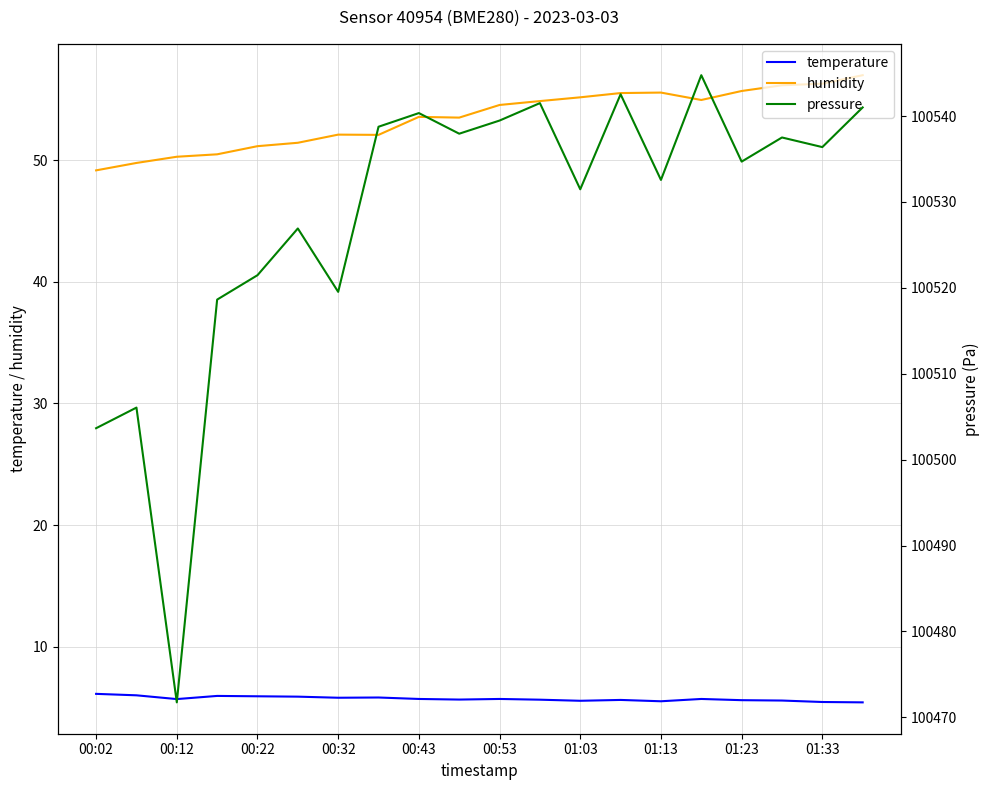

How many lines are shown in the chart?

3